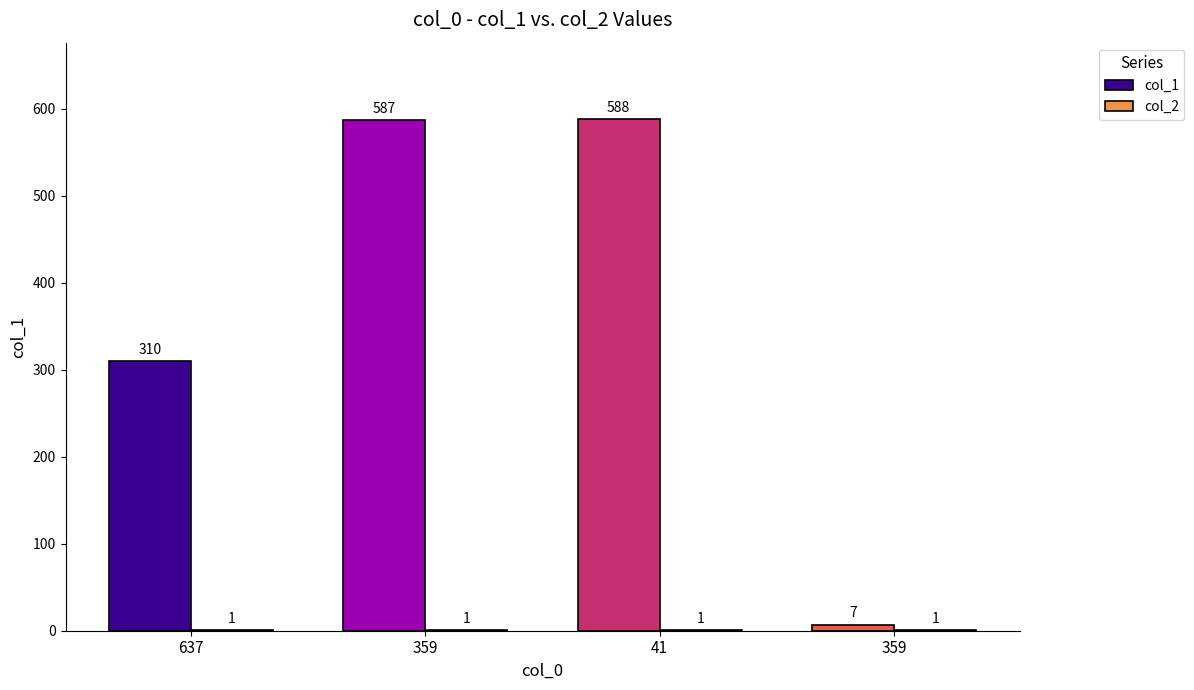

How many data points does each series have?

4